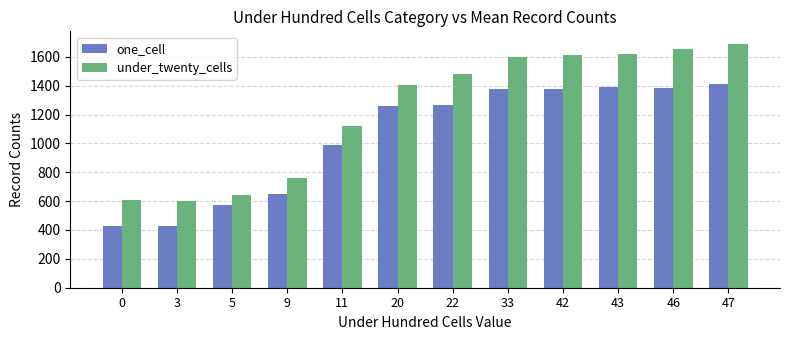

The value of one_cell at 11 is 987. True or false?

True